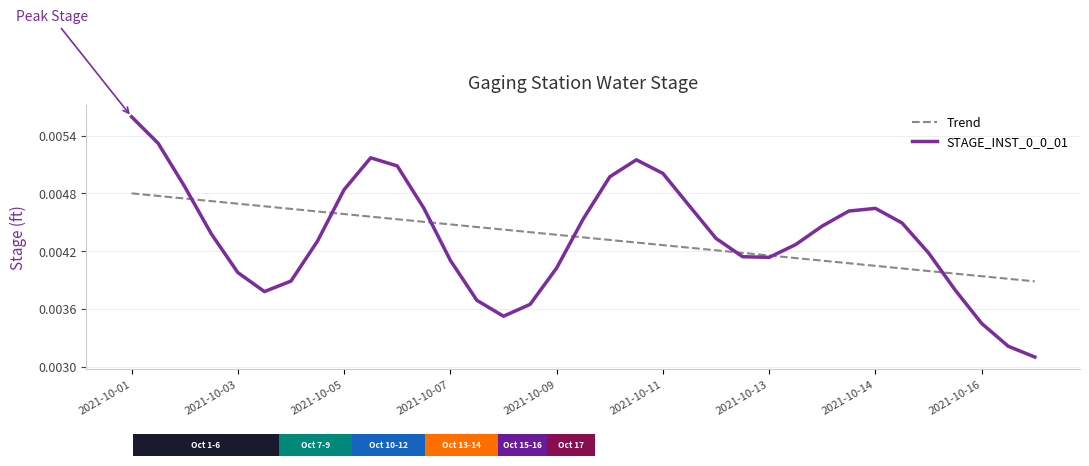

Is the value of Trend at 30 greater than the value of STAGE_INST_0_0_01 at 19?

No